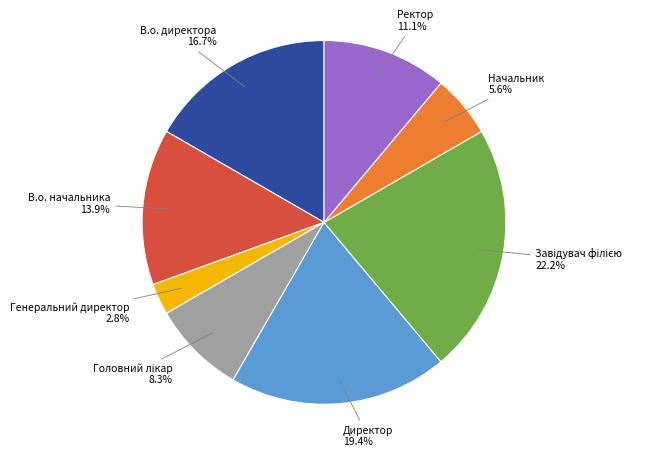

Does any single category account for the majority?

No